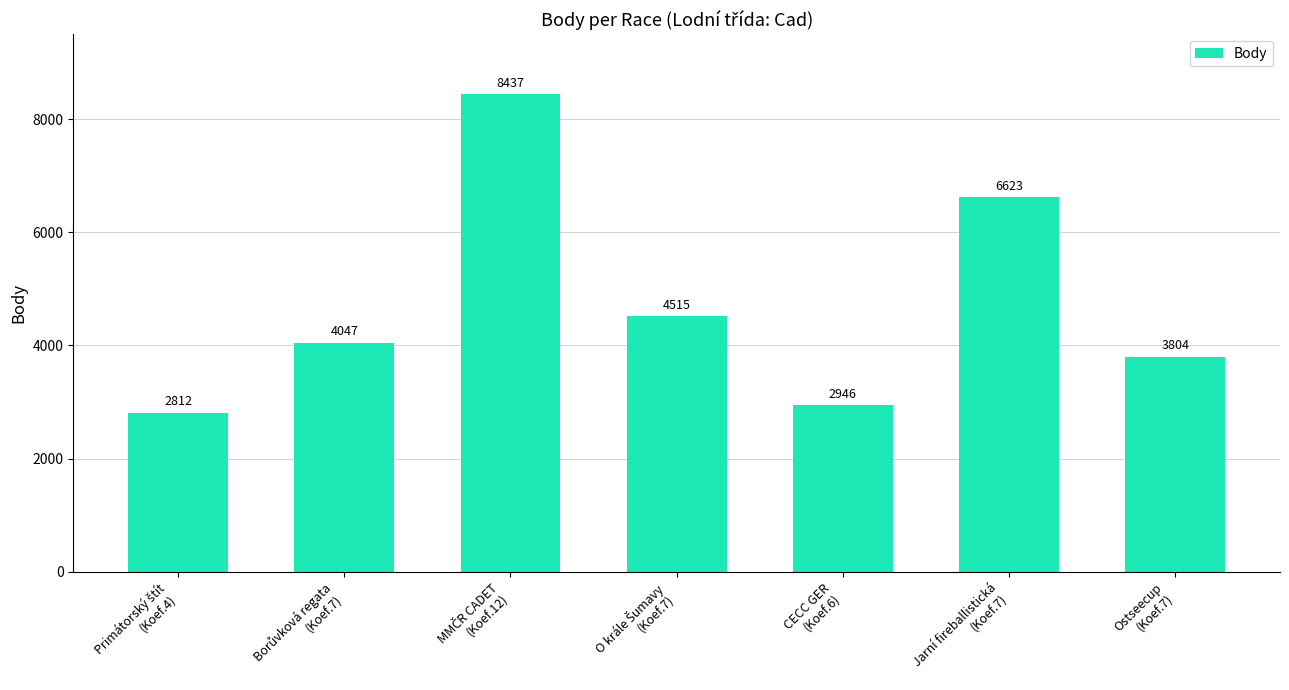

What is the smallest value displayed?

2812